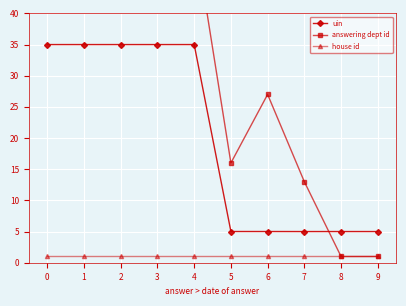

Reading left to right, list all the values displayed in this chart.

uin: 35.0	35.0	35.0	35.0	35.0	5.0	5.0	5.0	5.0	5.0
answering dept id: 53.0	53.0	53.0	53.0	53.0	16.0	27.0	13.0	1.0	1.0
house id: 1.0	1.0	1.0	1.0	1.0	1.0	1.0	1.0	1.0	1.0